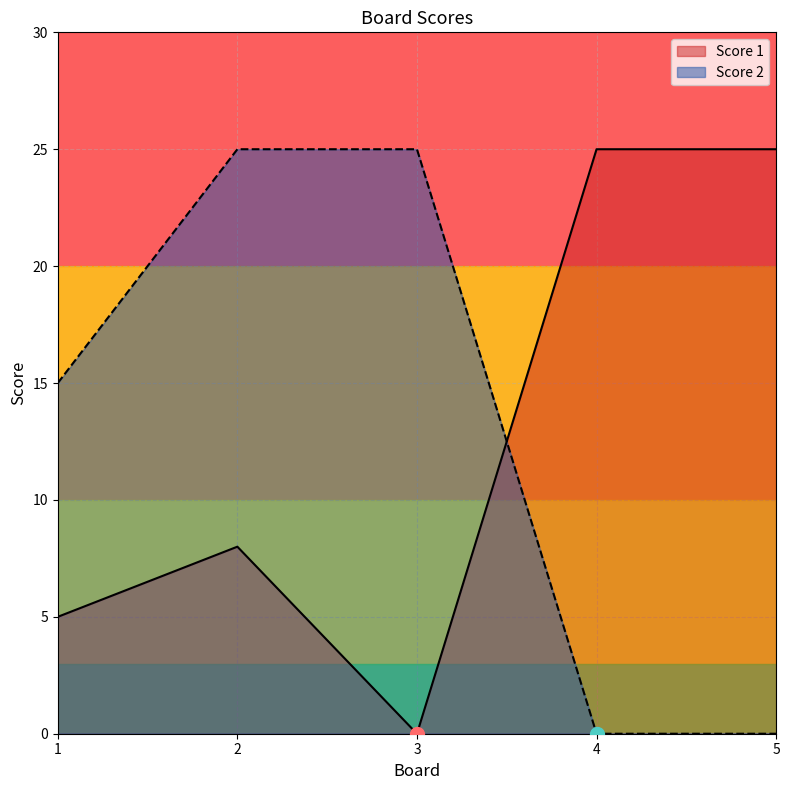

What are all the series names shown in the legend?

Score 1, Score 2